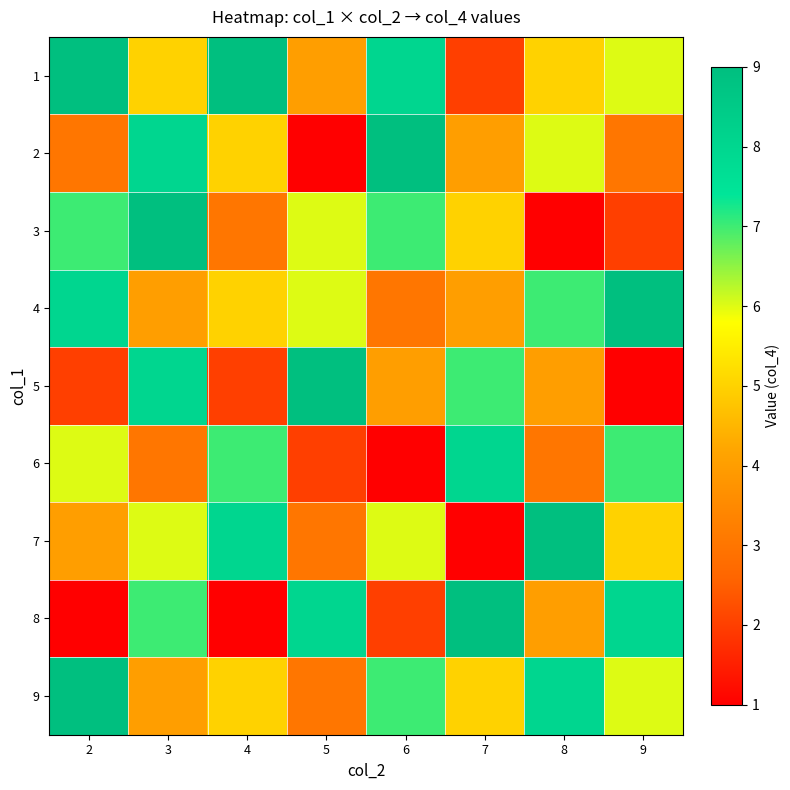

What is the maximum value shown in the chart?

9